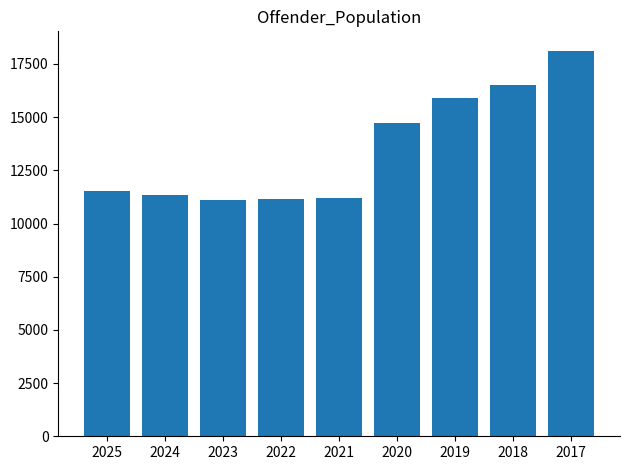

What is the difference between the second highest and second lowest values?

5362